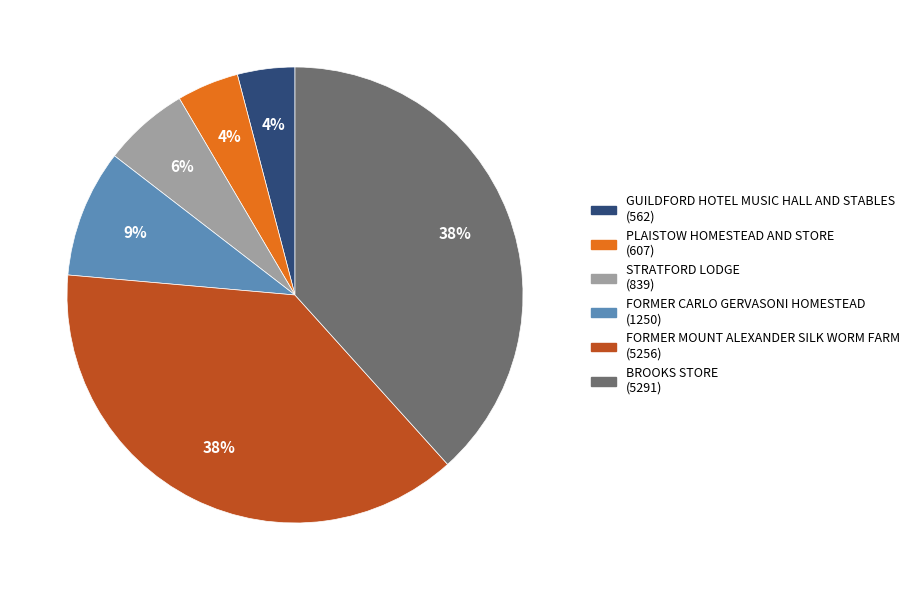

Between PLAISTOW HOMESTEAD AND STORE and FORMER MOUNT ALEXANDER SILK WORM FARM, which is larger?

FORMER MOUNT ALEXANDER SILK WORM FARM